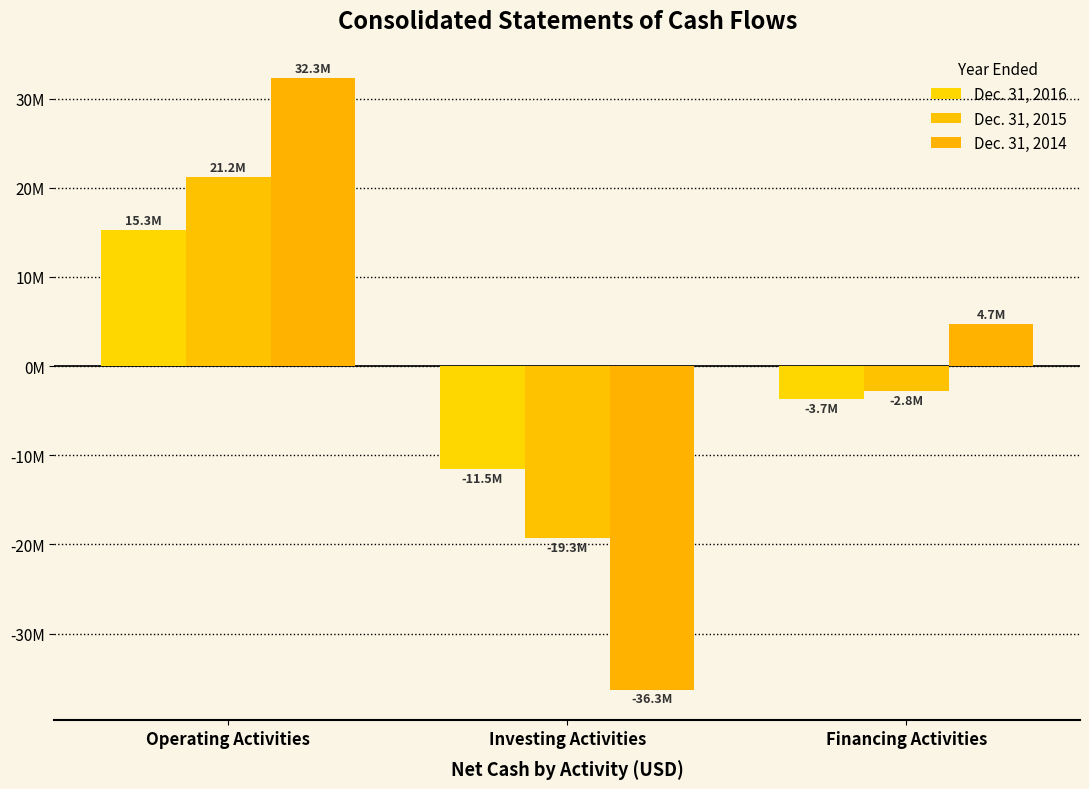

Count the Dec. 31, 2014 values in the range -36281351 to 32313173.

3